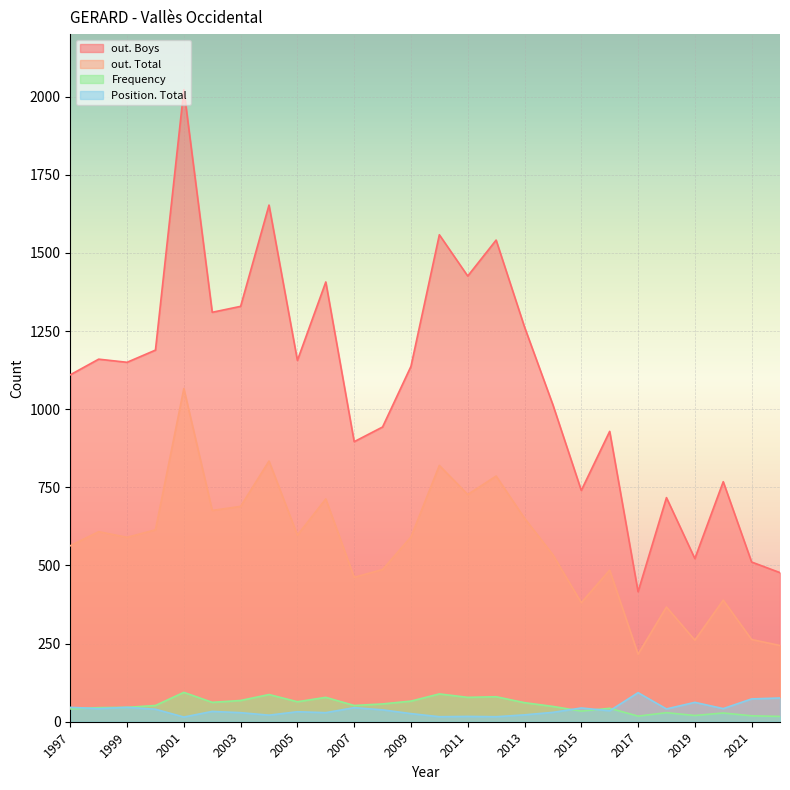

At how many categories does at least one series exceed 635?

22